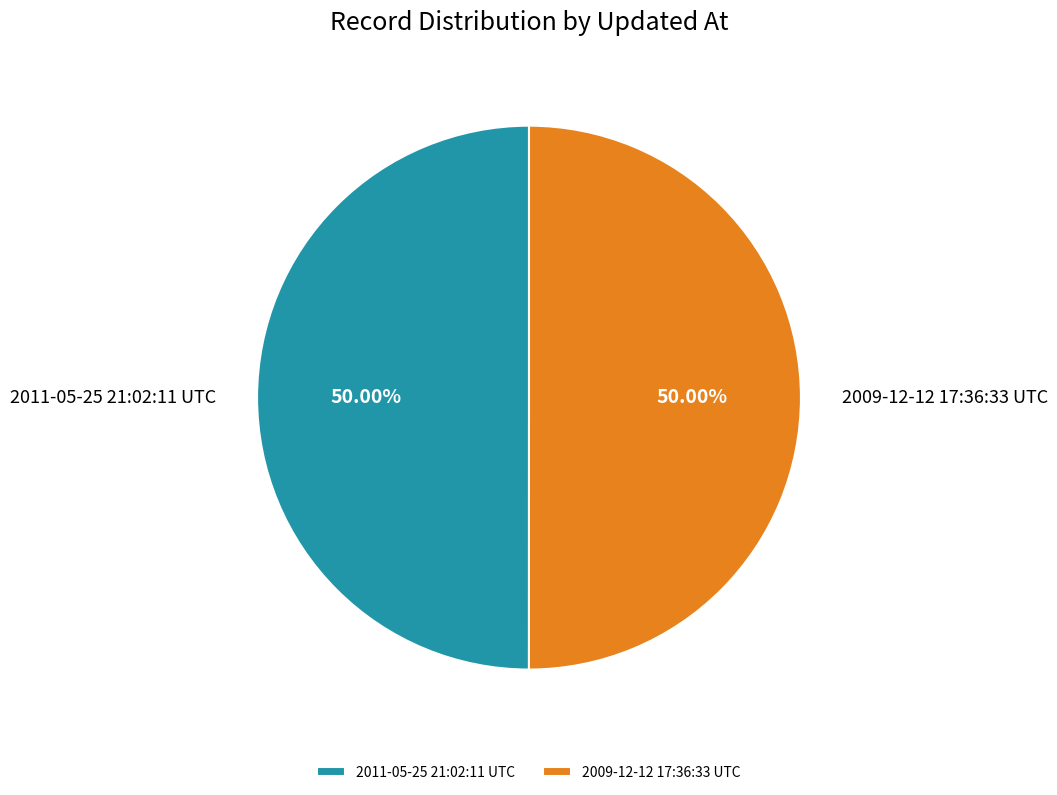

Combined, do 2009-12-12 17:36:33 UTC and 2011-05-25 21:02:11 UTC account for over 50%?

Yes